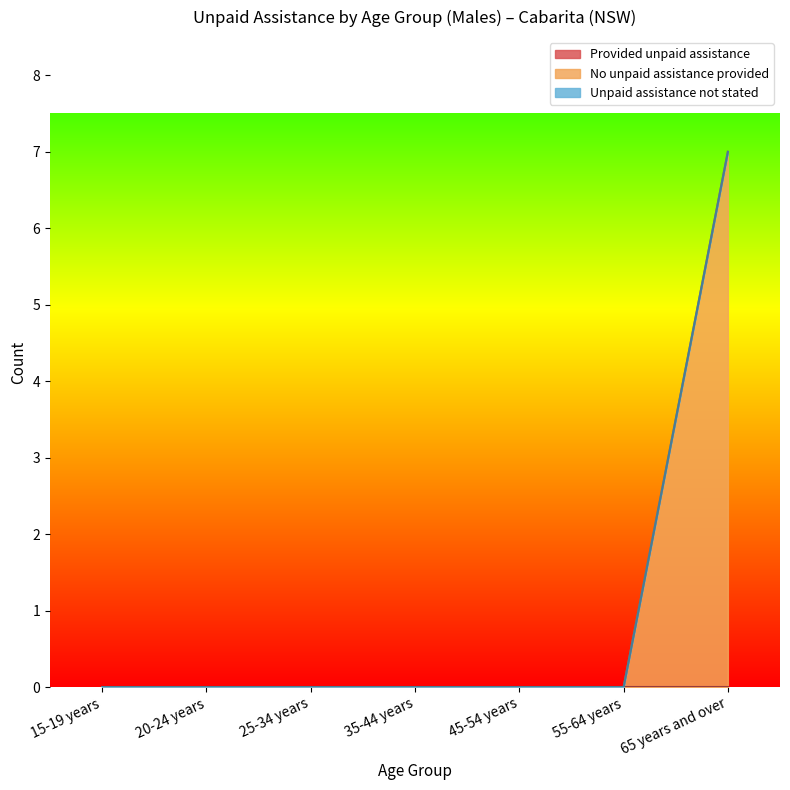

True or false: No unpaid assistance provided and Unpaid assistance not stated cross at least once.

False